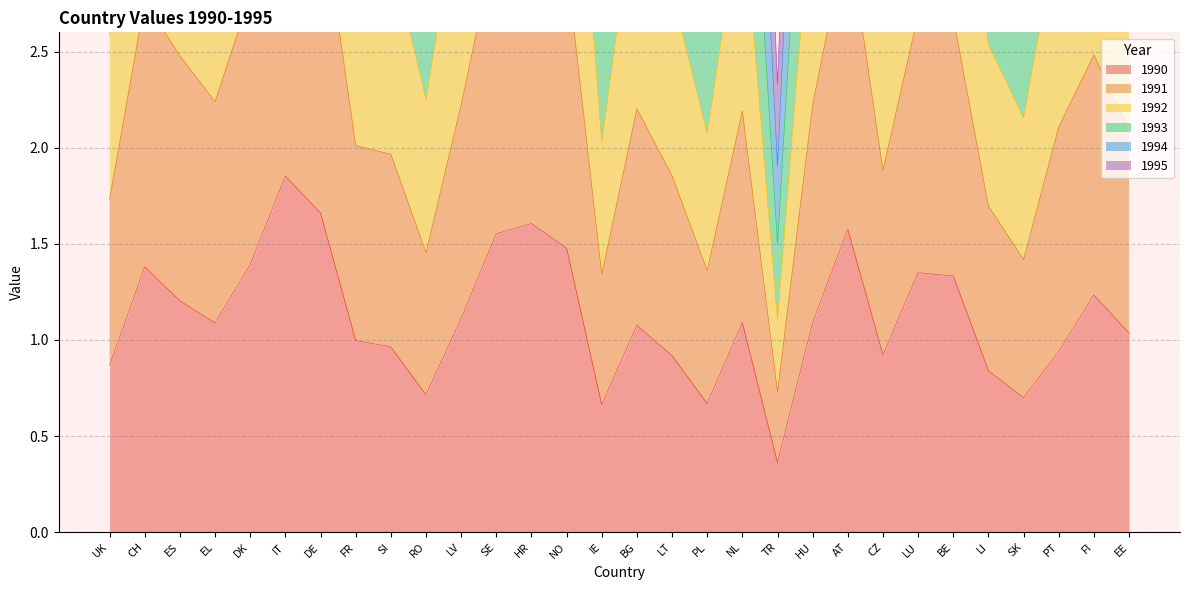

True or false: 1991 has more than 1 interior local peaks.

True